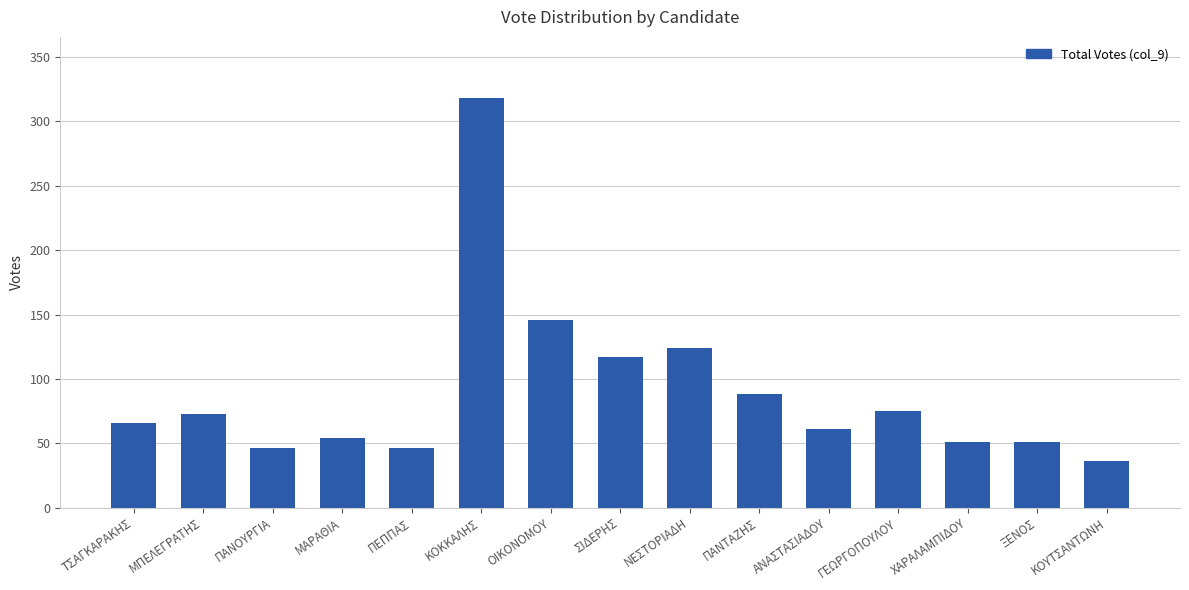

What is the label of the 5th bar from the right?

ΑΝΑΣΤΑΣΙΑΔΟΥ